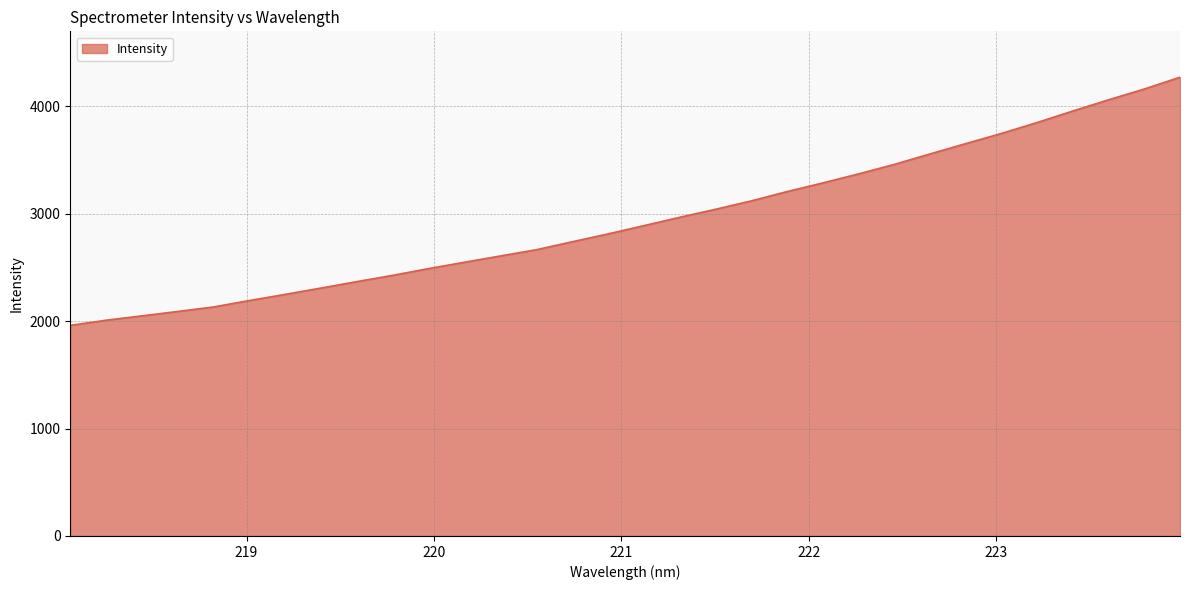

What is the difference between the maximum and minimum values?

2310.4